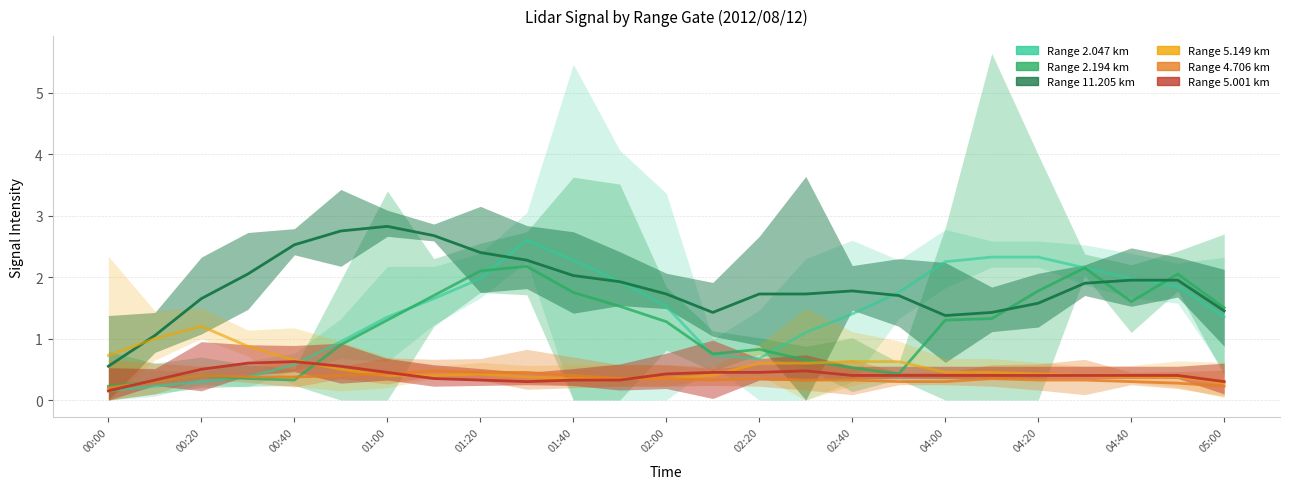

Is this an area chart (filled region under the line)?

No